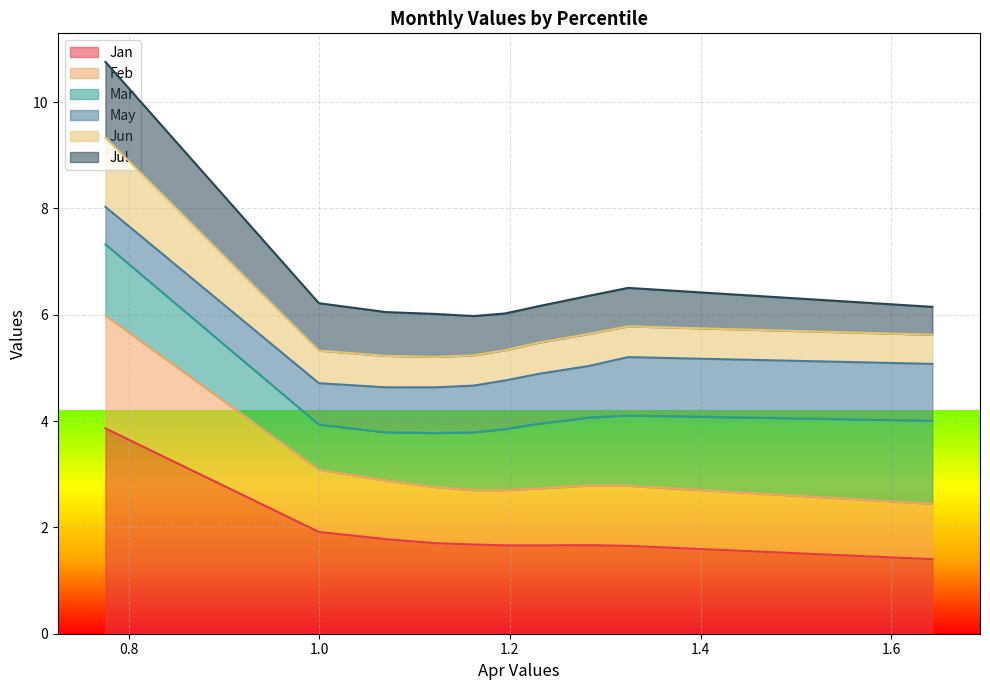

What is the highest value of the Jan series?

3.9